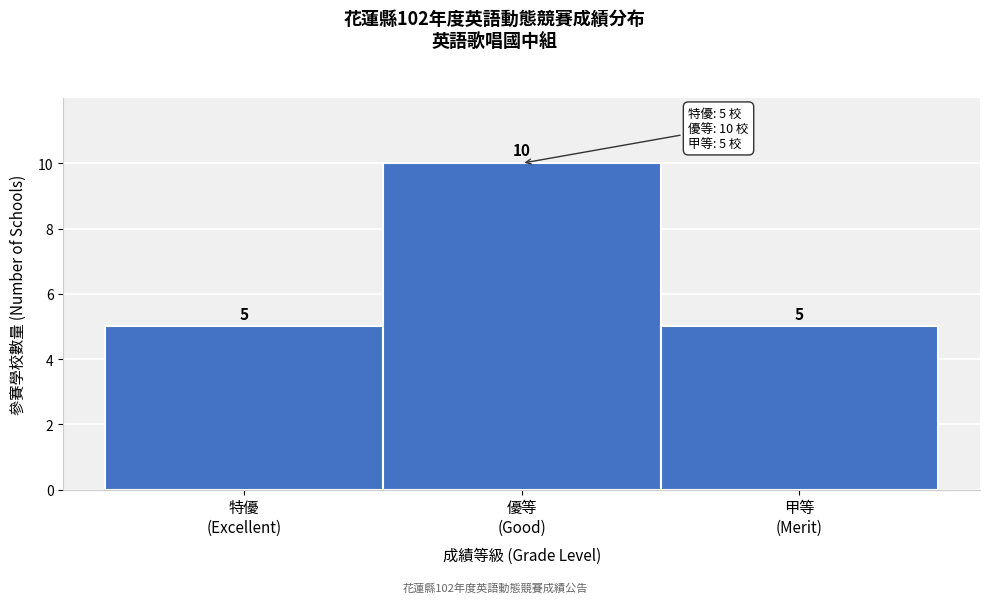

Reading right to left, list all the values displayed in this chart.

5	10	5